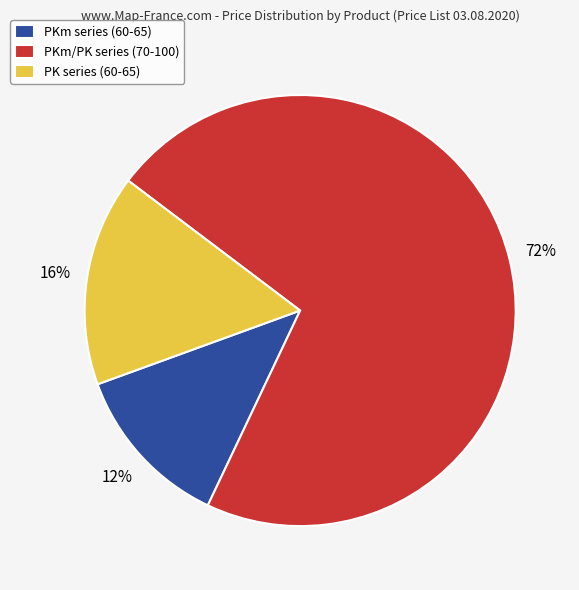

To the nearest percent, what portion does PKm series (60-65) represent?

12%